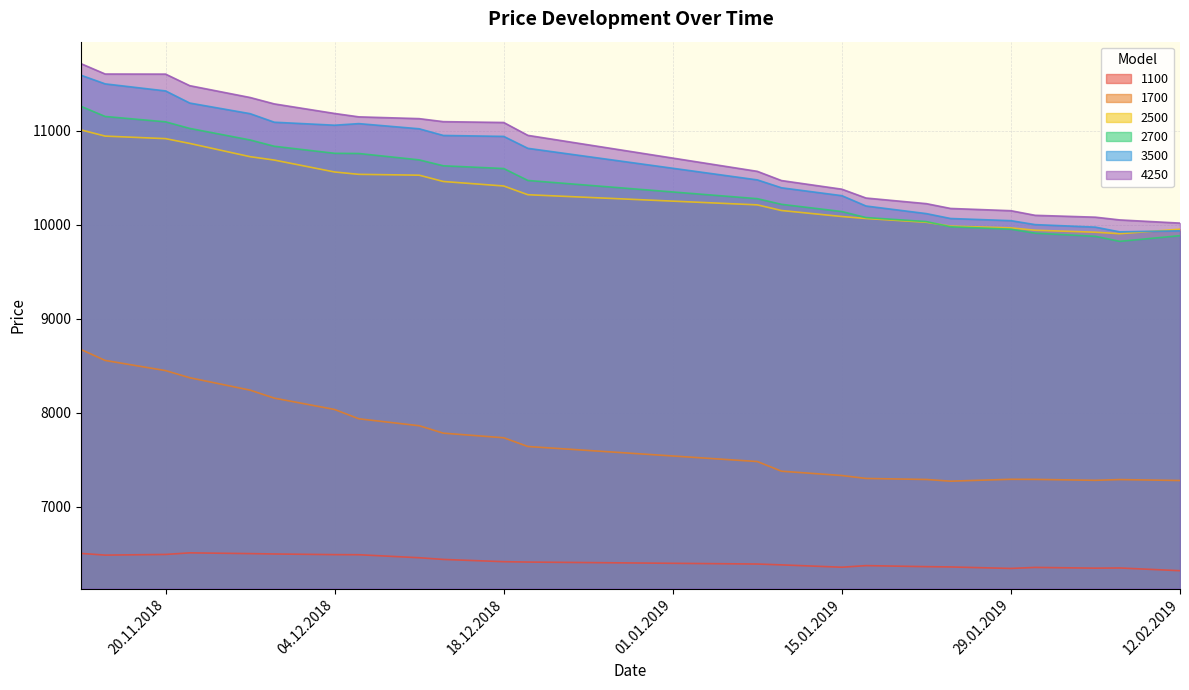

In 3500, how many points are higher than both neighbors (excluding endpoints)?

1